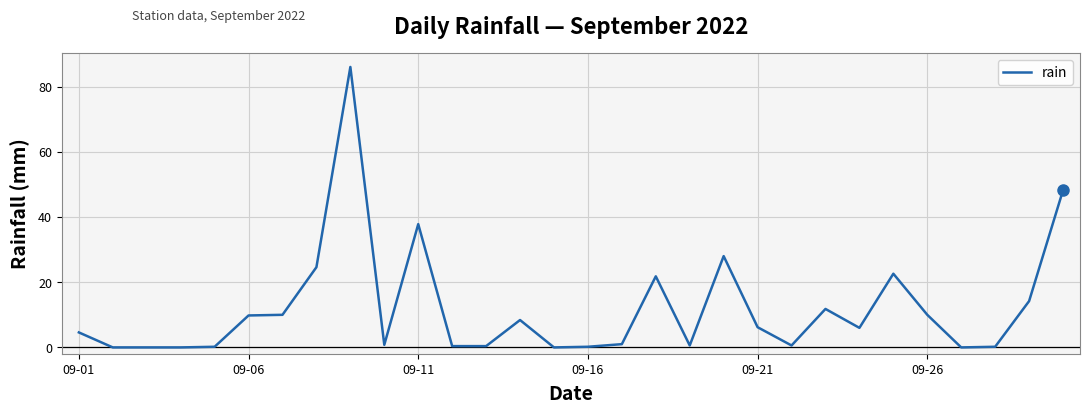

What is the difference between the maximum and minimum values?

86.0